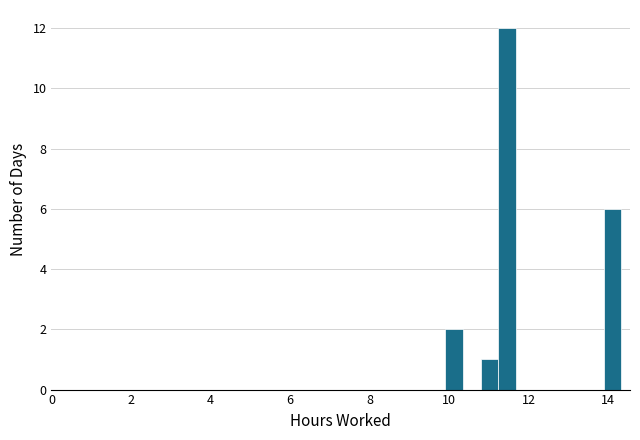

Read against the x-axis, roughly where is the centre of the tallest bar?

11.4